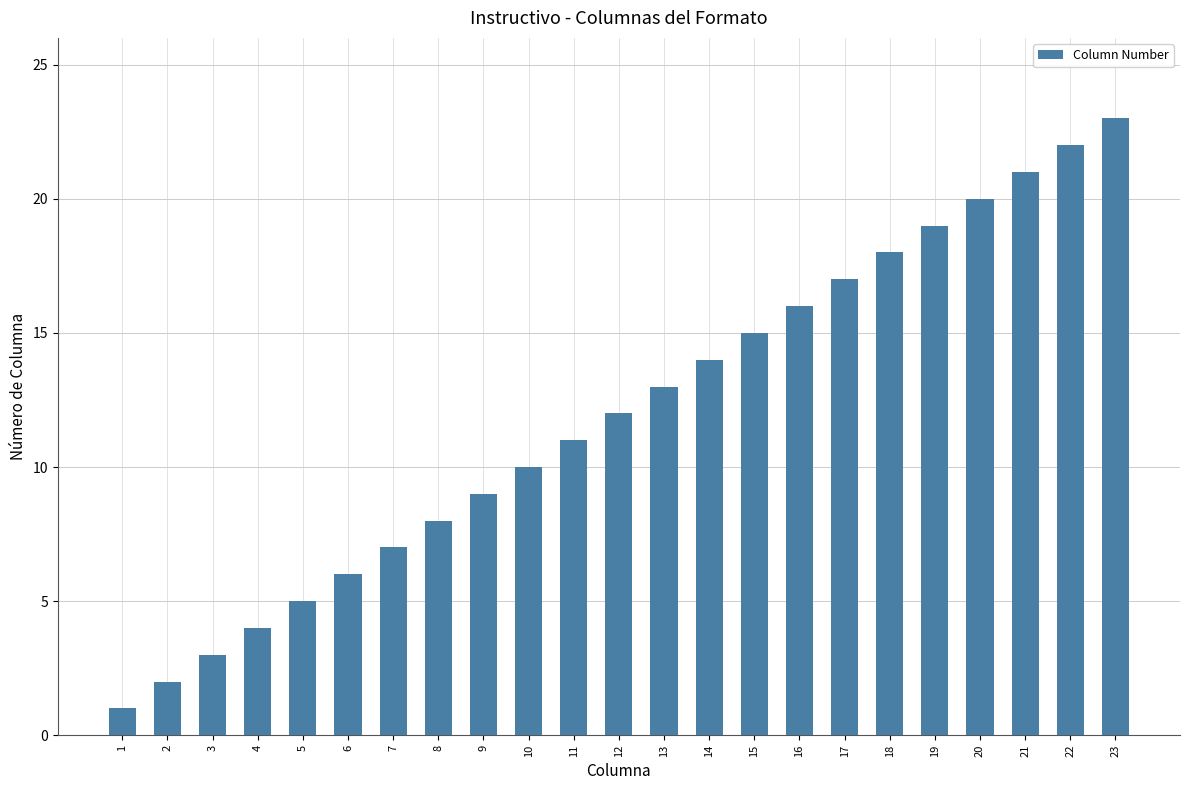

Reading left to right, extract all data points from this chart.

1=1	2=2	3=3	4=4	5=5	6=6	7=7	8=8	9=9	10=10	11=11	12=12	13=13	14=14	15=15	16=16	17=17	18=18	19=19	20=20	21=21	22=22	23=23